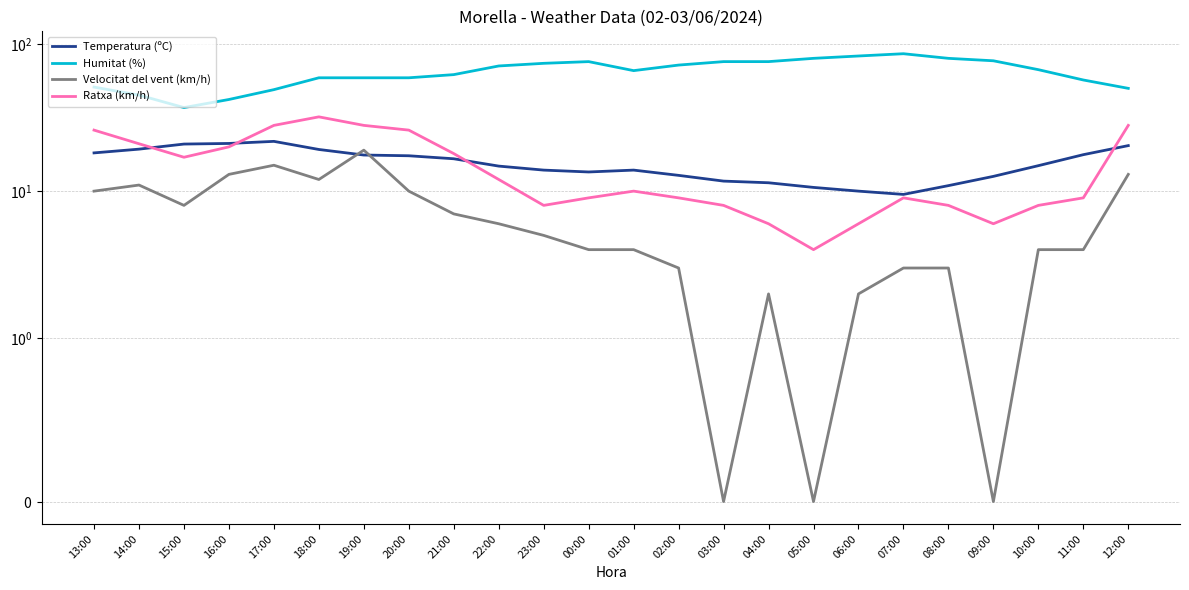

What is the value of the Temperatura (ºC) point at the 11th from the left?

13.9